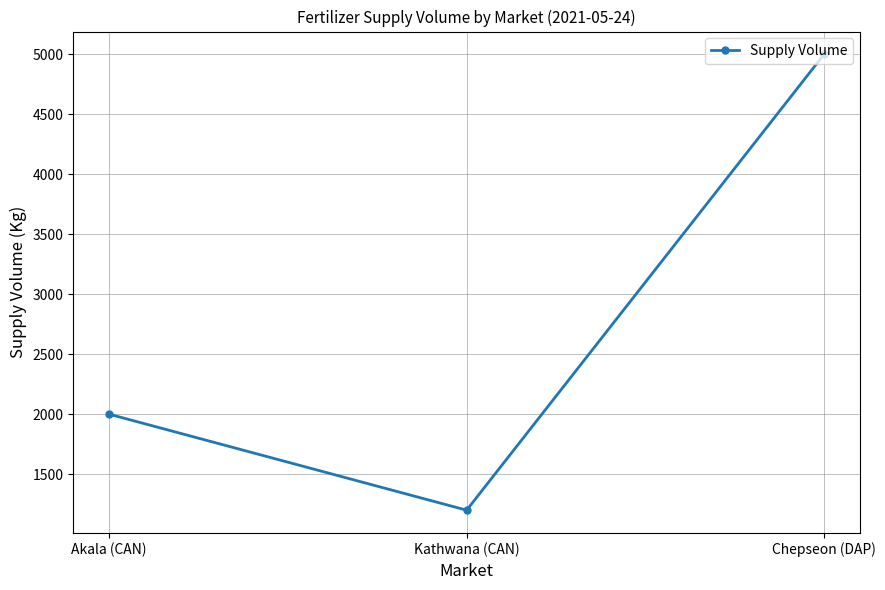

The chart shows a value of 1200 at Kathwana (CAN). True or false?

True